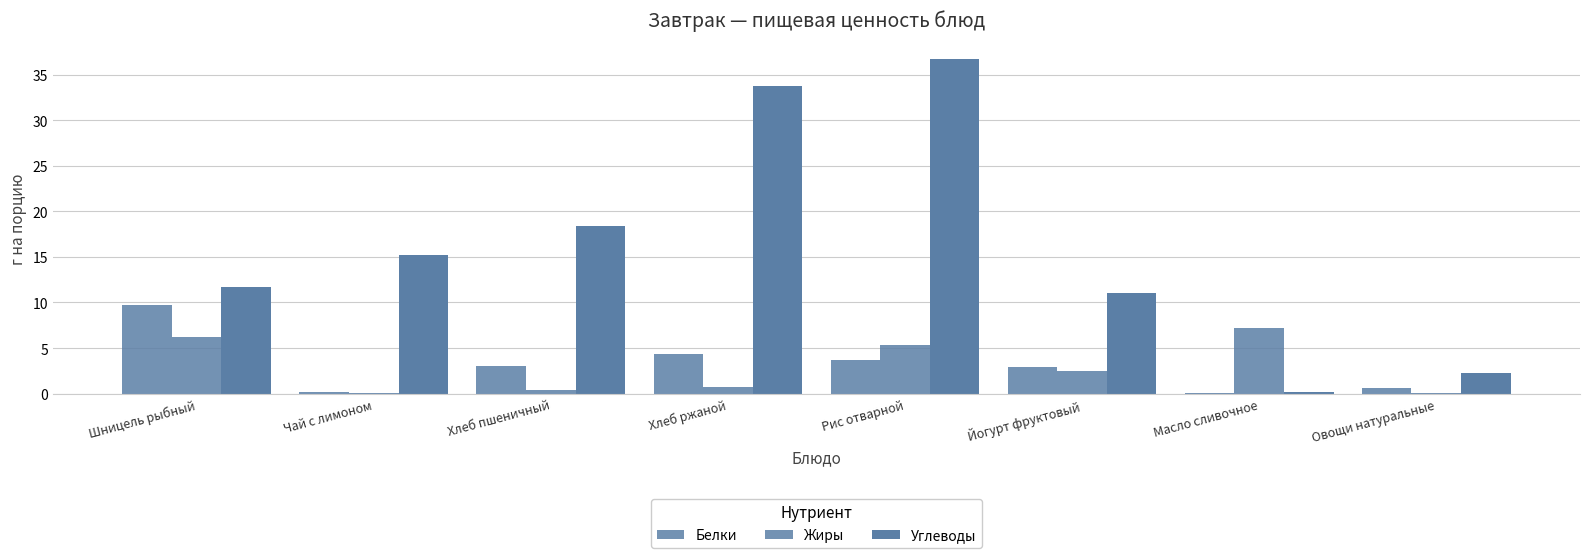

How many groups of bars are there?

8